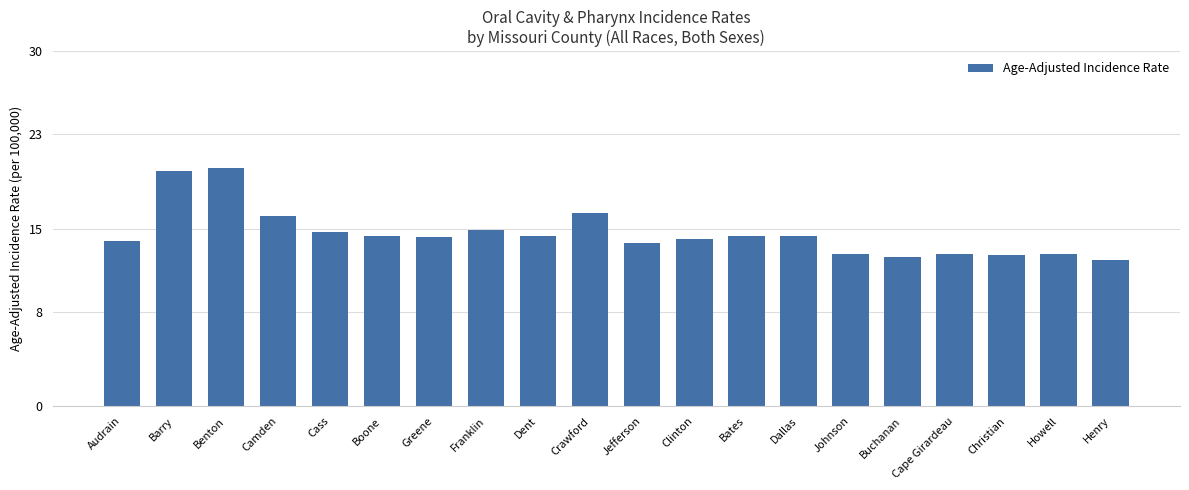

What is the difference between the values at Camden and Bates?

1.7